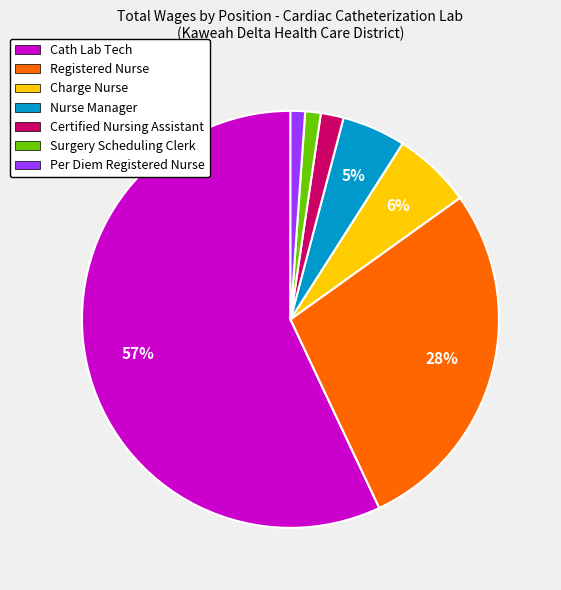

Between Per Diem Registered Nurse and Registered Nurse, which is larger?

Registered Nurse